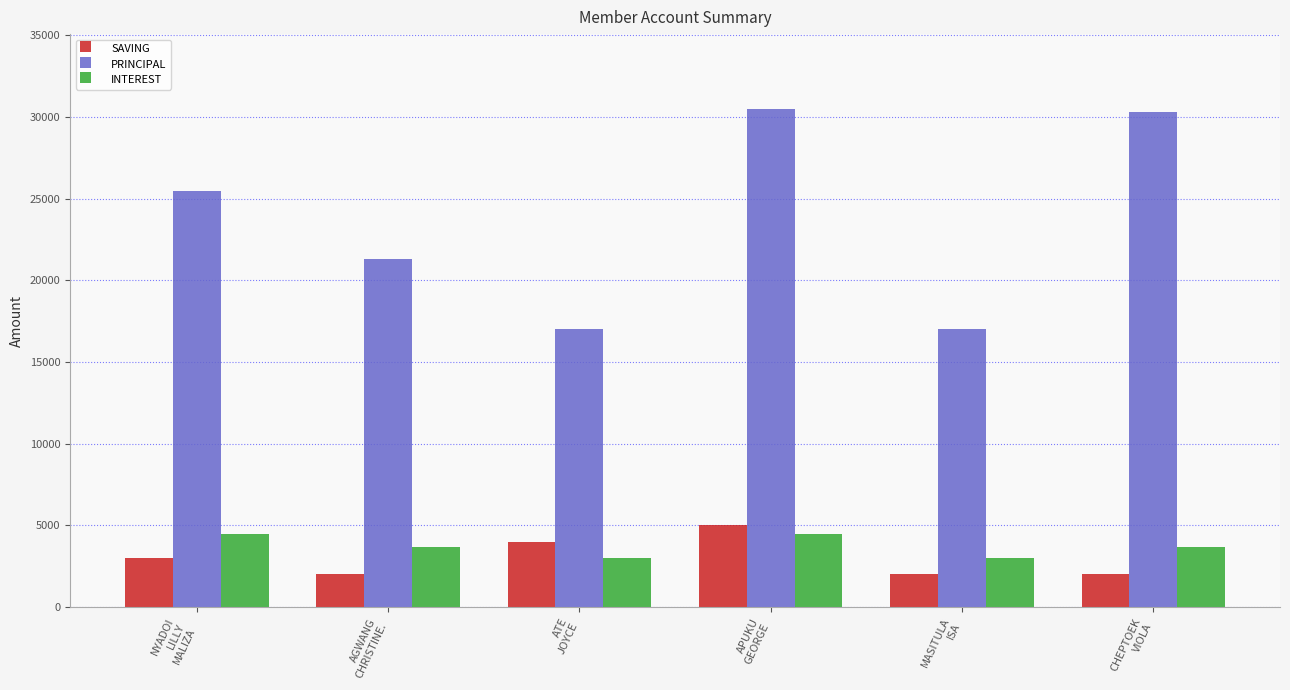

List the series in order of their peak value, highest first.

PRINCIPAL, SAVING, INTEREST